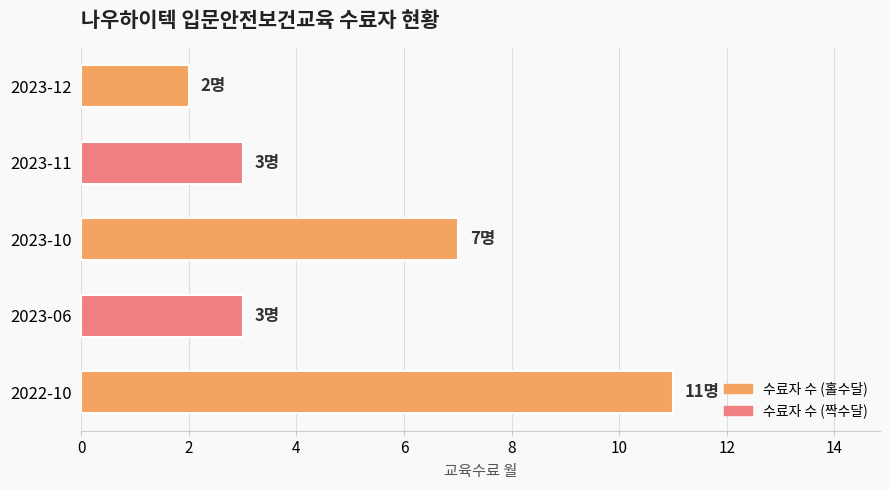

What is the difference between the second highest and second lowest values?

4